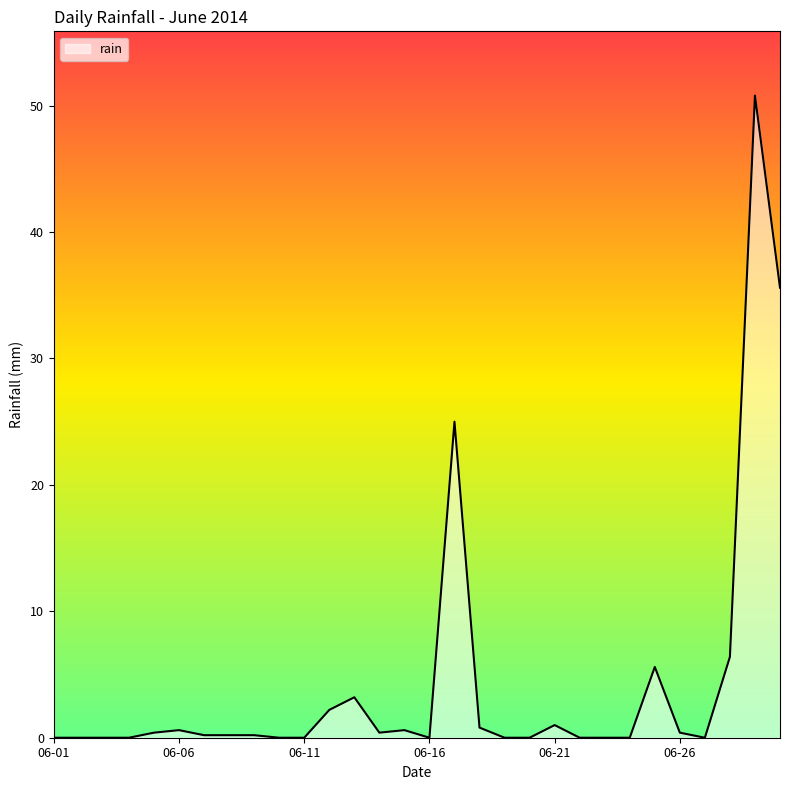

What is the maximum value shown in the chart?

50.8